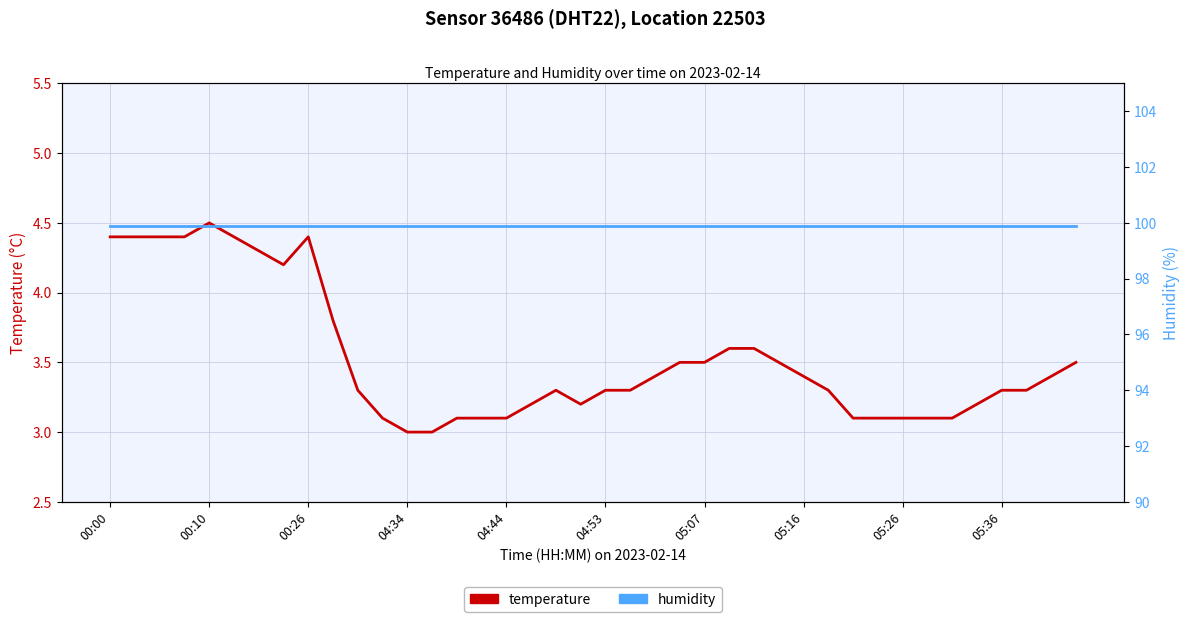

True or false: humidity and temperature cross at least once.

False